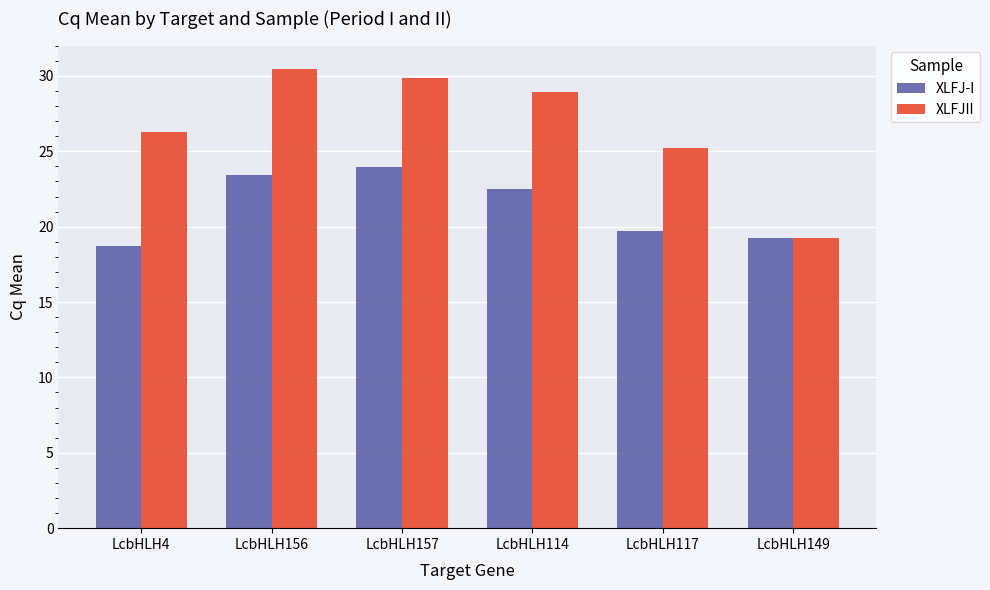

What is the highest value of the XLFJ-I series?

24.0